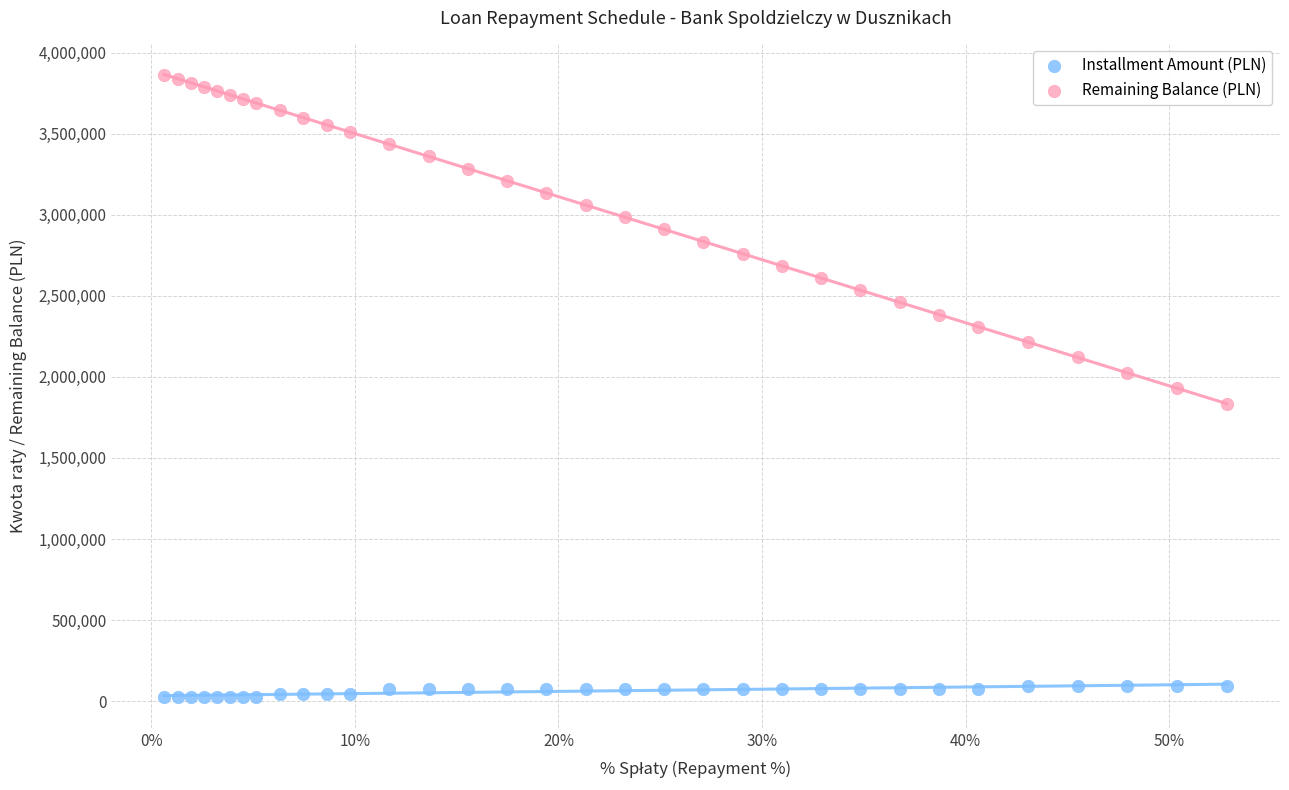

Across all data points, what is the range of Y values (max minus min)?

3840000